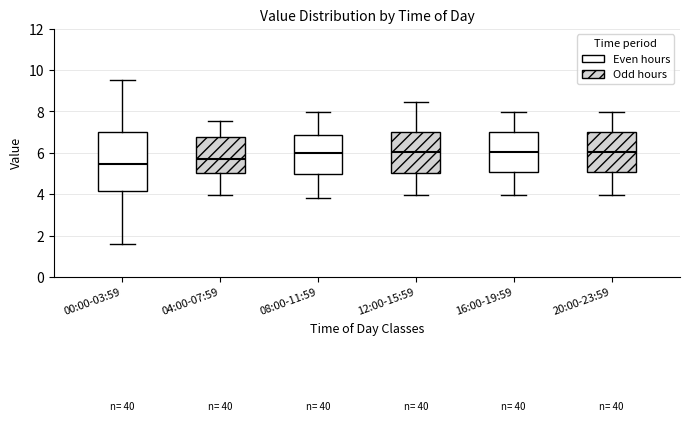

Comparing the boxes themselves (not the whiskers), which one is the tallest?

00:00-03:59